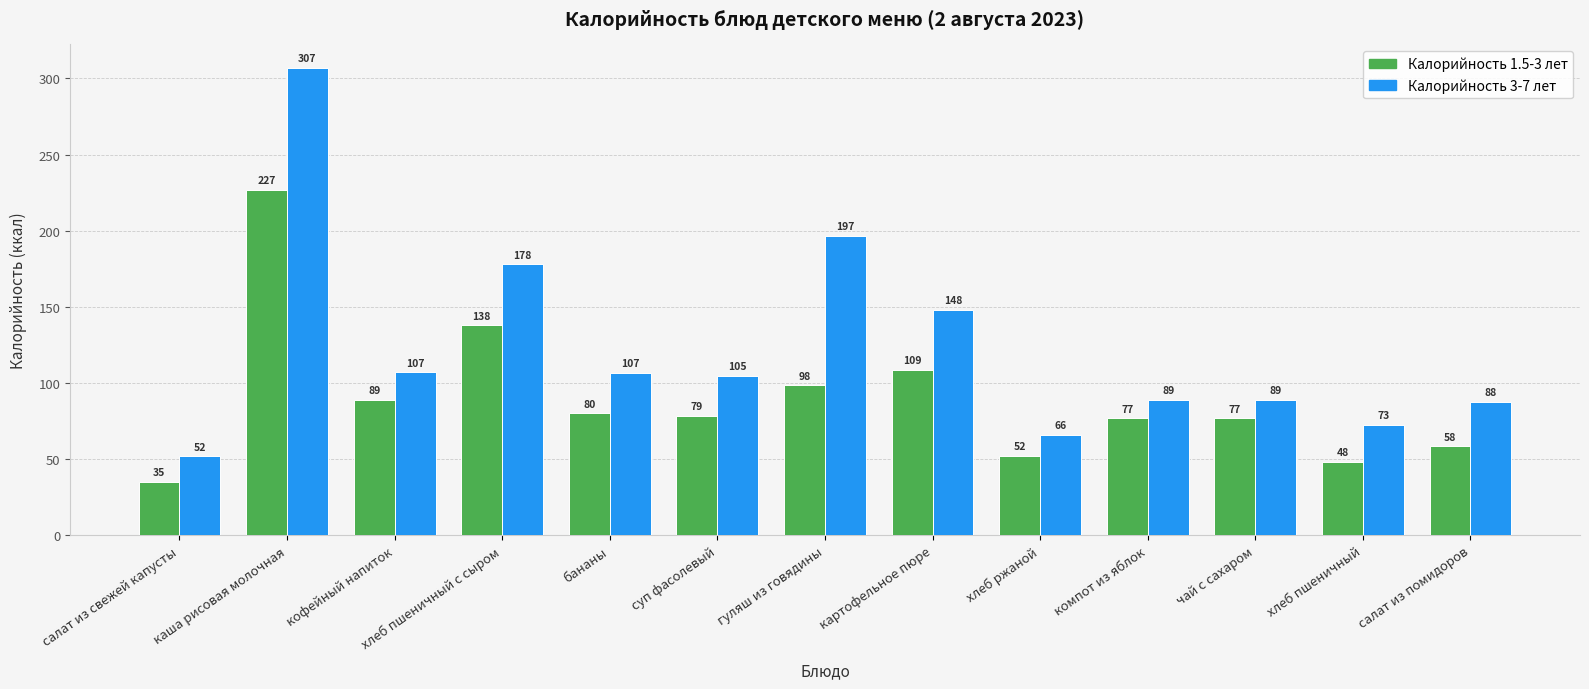

At which category is the sum across all series the highest?

каша рисовая молочная